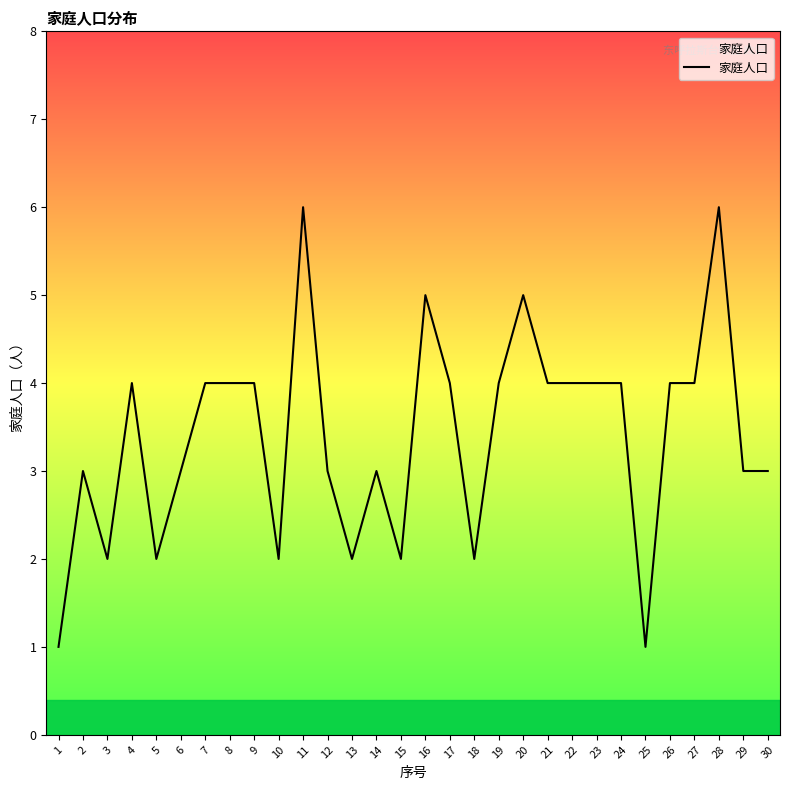

Is this an area chart (filled region under the line)?

No